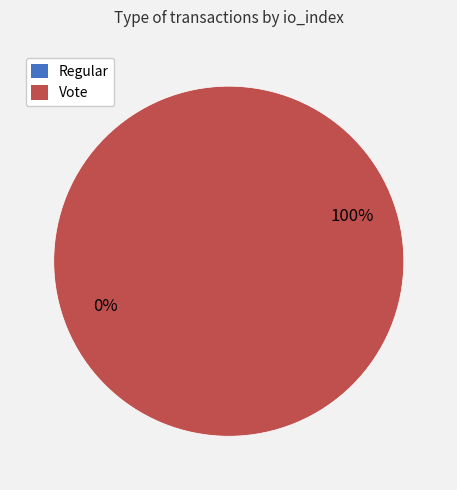

Is it true that Vote is 100% of the pie?

True